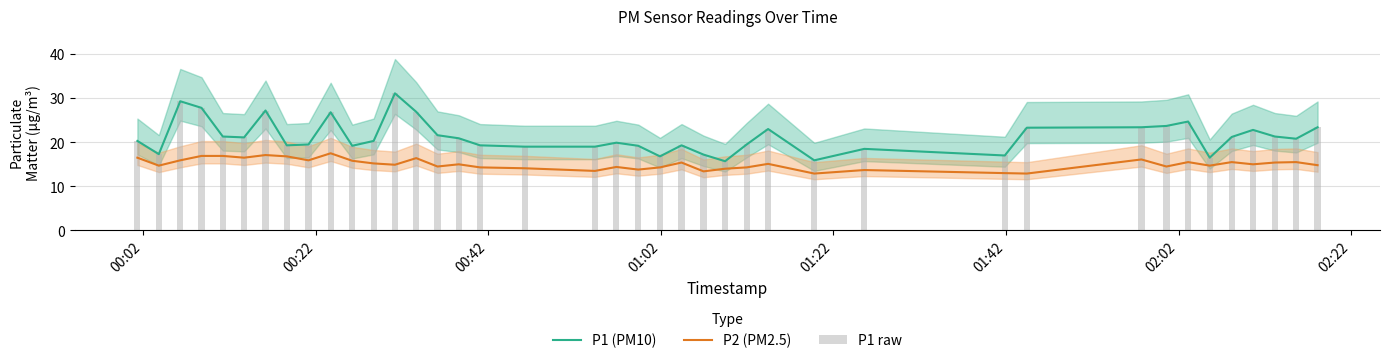

What is the lowest value of the P2 (PM2.5) series?

12.9